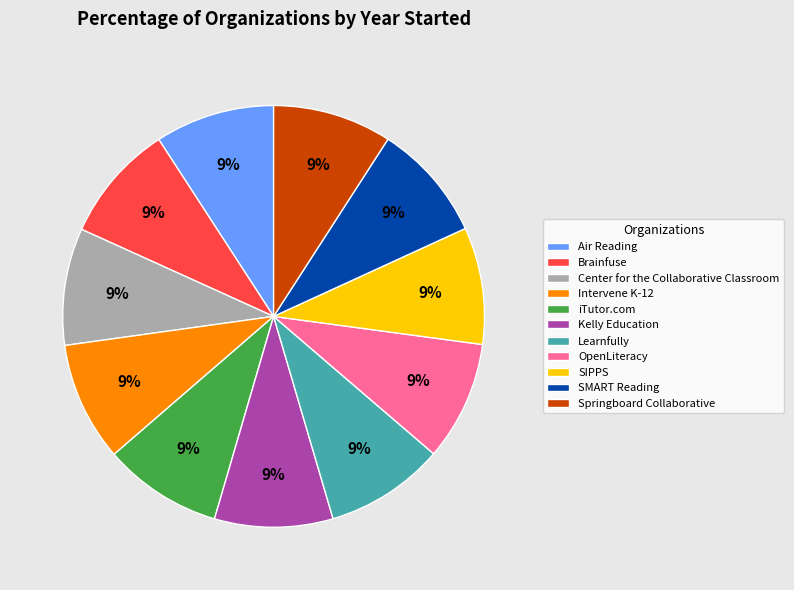

True or false: Springboard Collaborative accounts for 9% of the total.

True